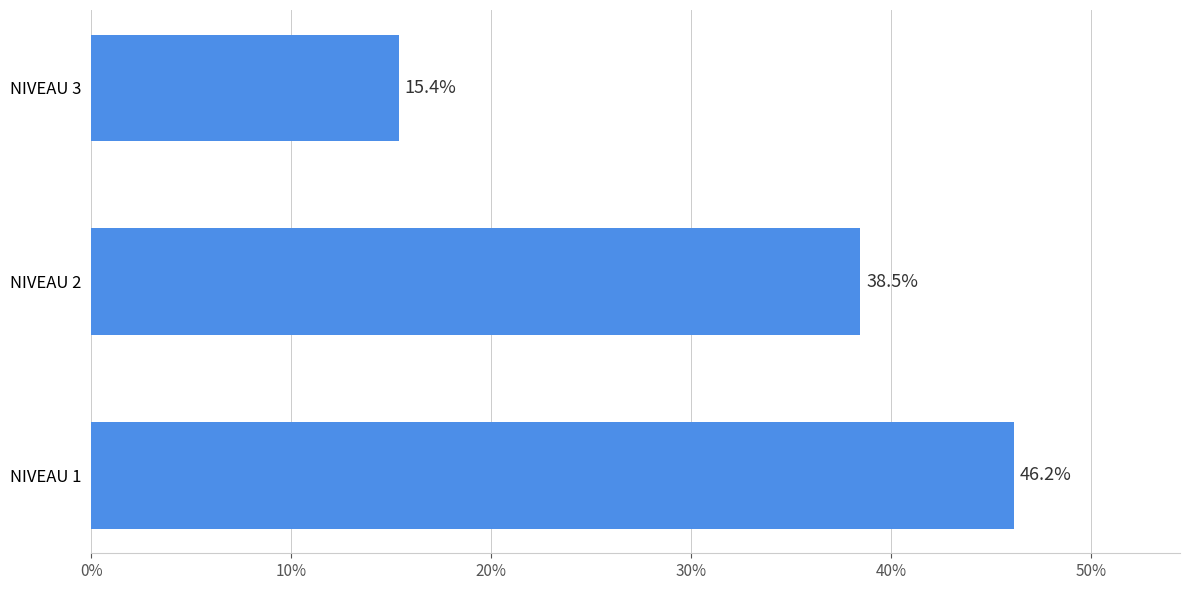

Which label corresponds to the largest value in the chart?

NIVEAU 1